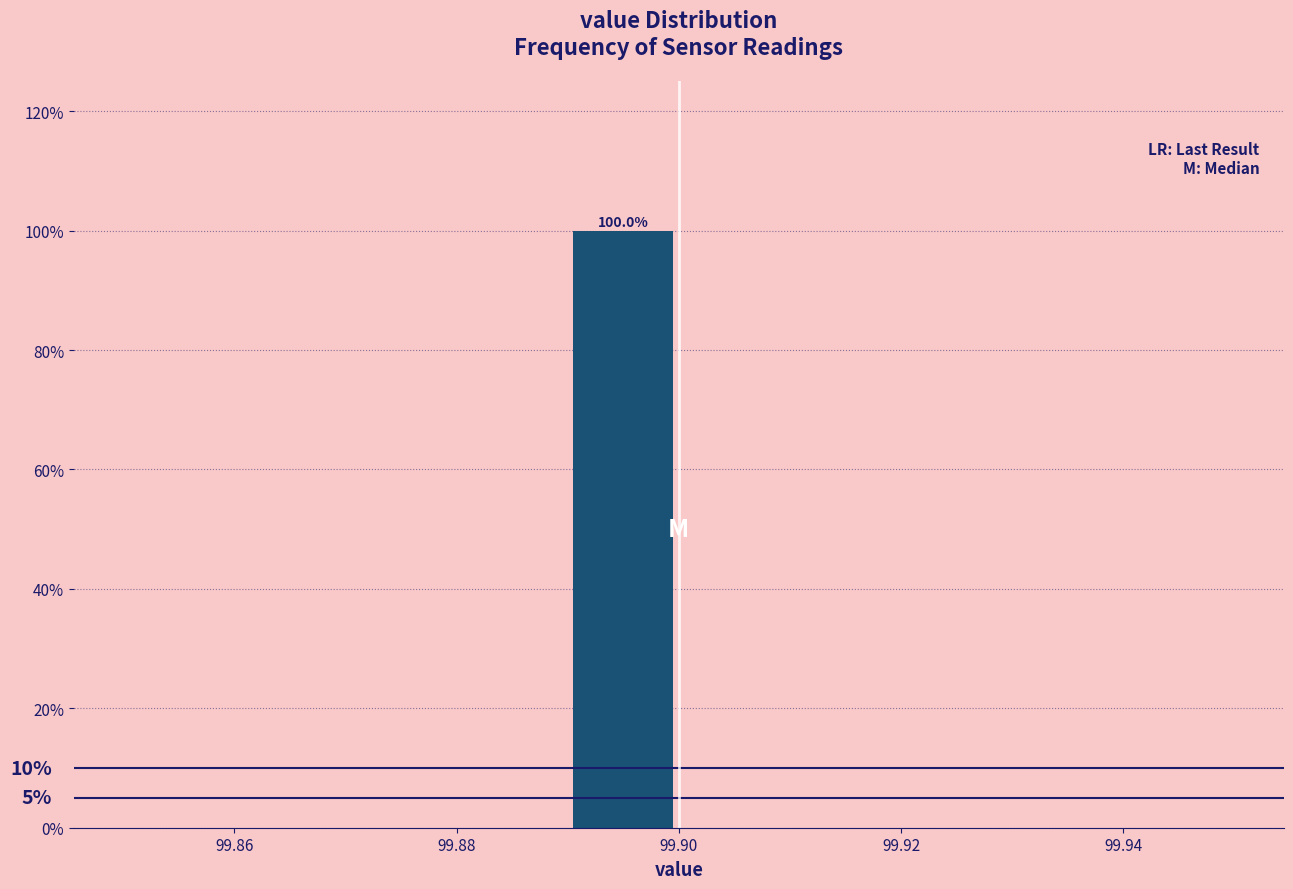

Which range on the x-axis has the tallest bar?

99.89 to 99.90